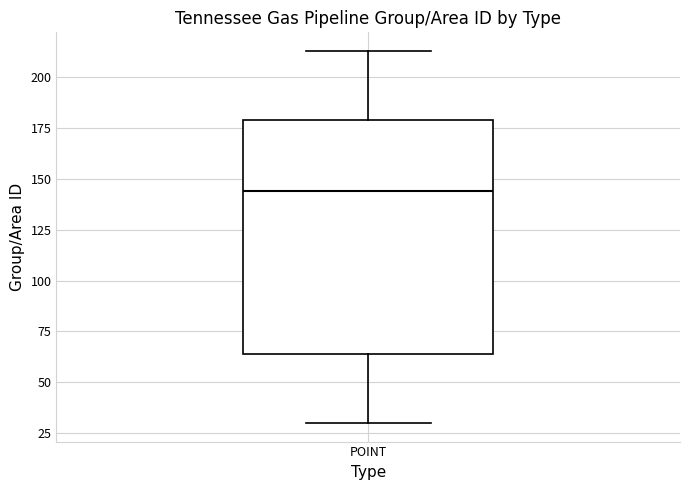

Read this box plot against the y-axis: the position of the median line, the range covered by the box, and the ends of both whiskers. The values are not printed on the chart, so give them approximately, as read against the axis.

median 145, box 65 to 180, whiskers 30 to 215